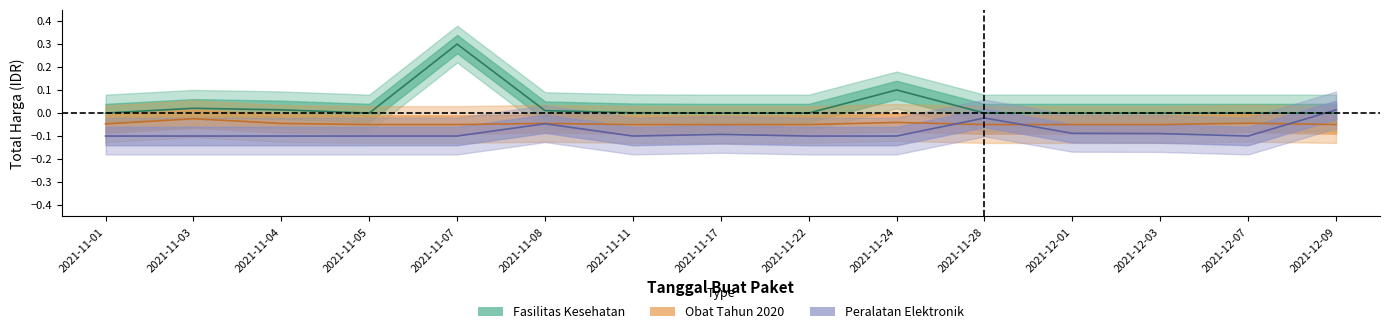

At which label does Fasilitas Kesehatan reach its peak?

2021-11-07